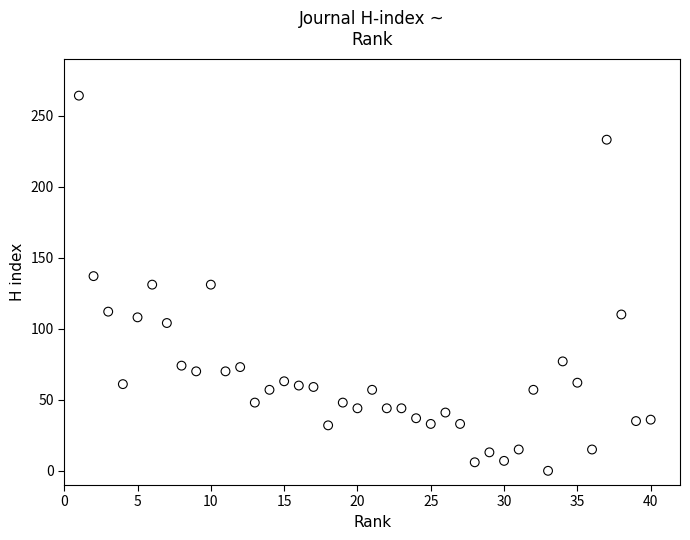

What is the range of Y values (max minus min)?

264